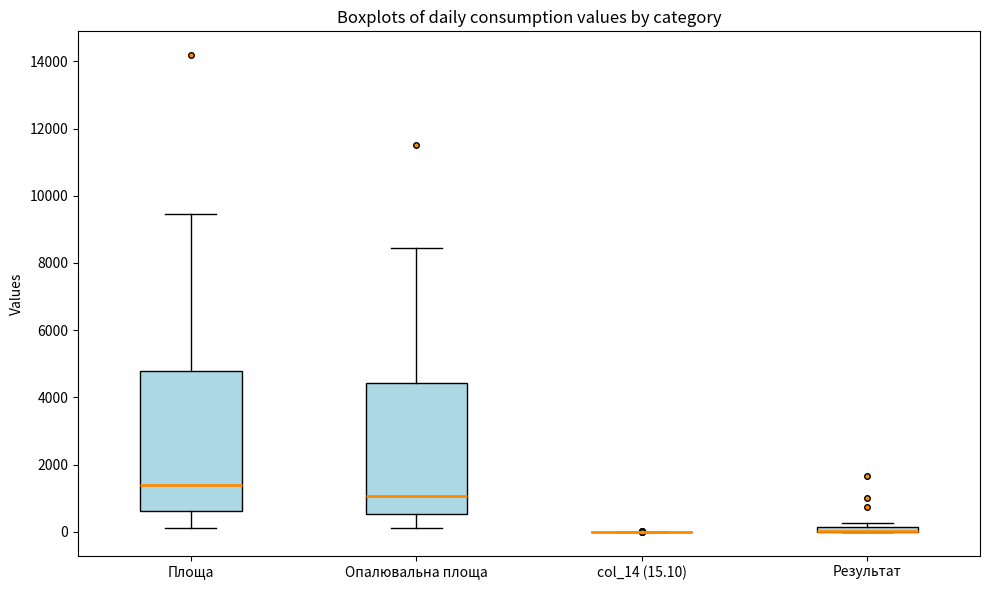

Which box is the tallest, from its lower edge to its upper edge?

Площа